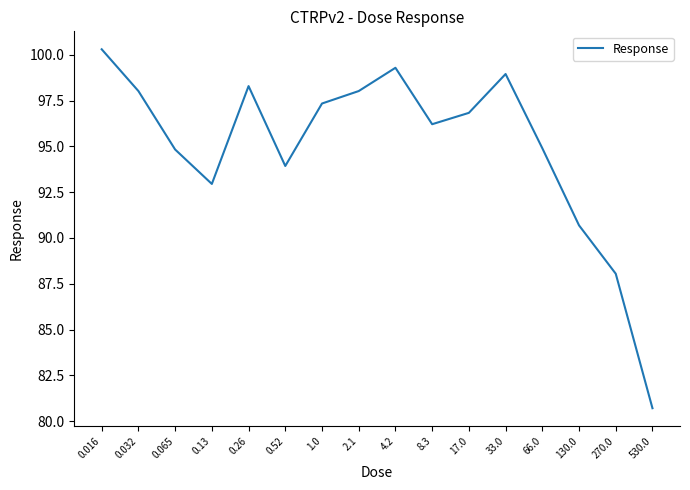

Which has a higher value, 0.13 or 17.0?

17.0